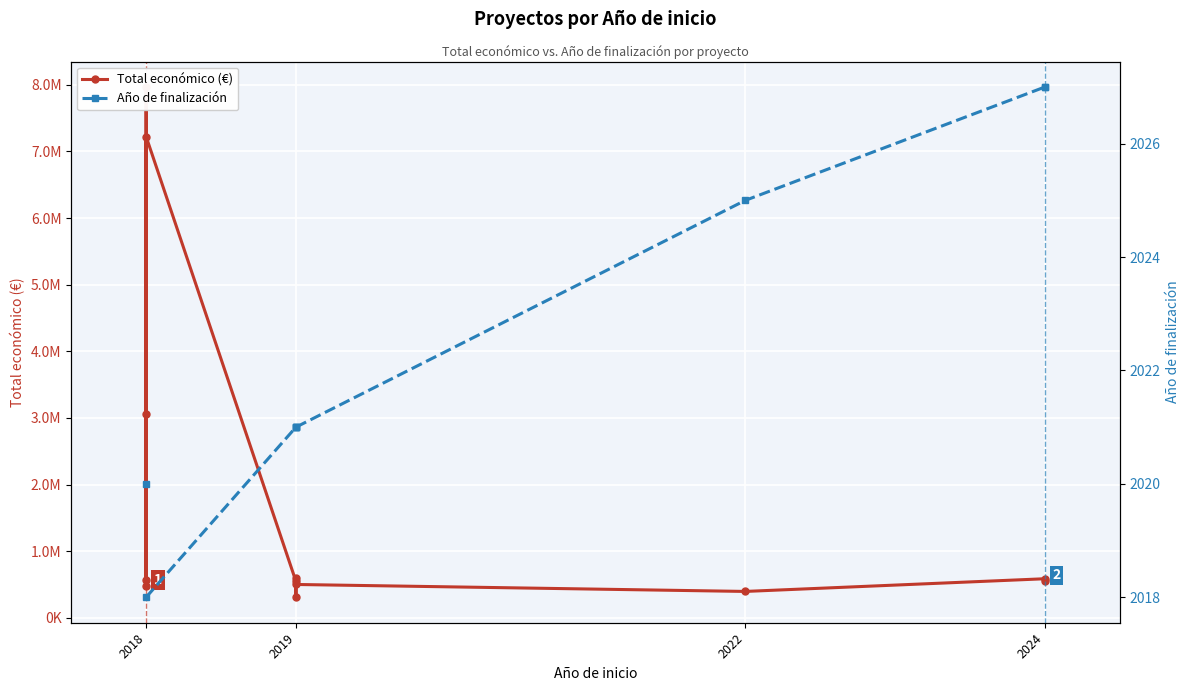

True or false: Total económico (€) and Año de finalización cross at least once.

False